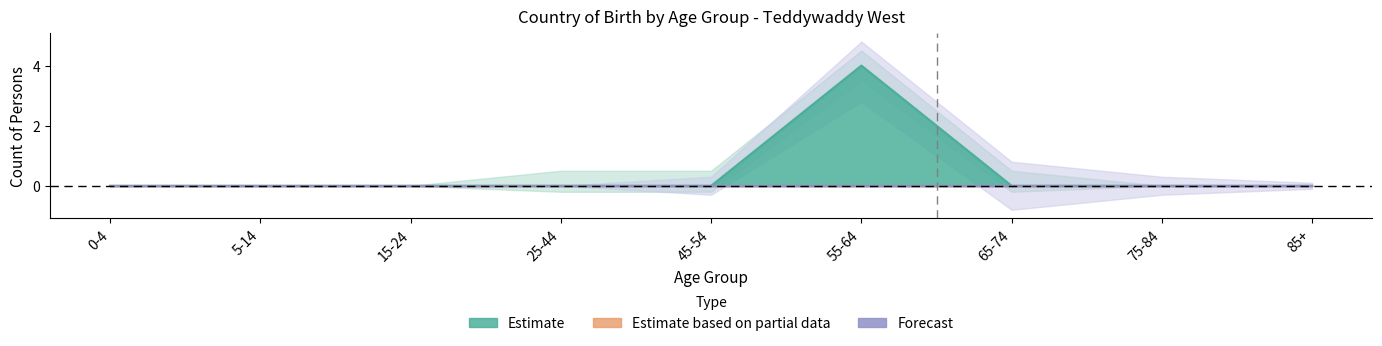

True or false: Estimate based on partial data has more than 2 interior local peaks.

False